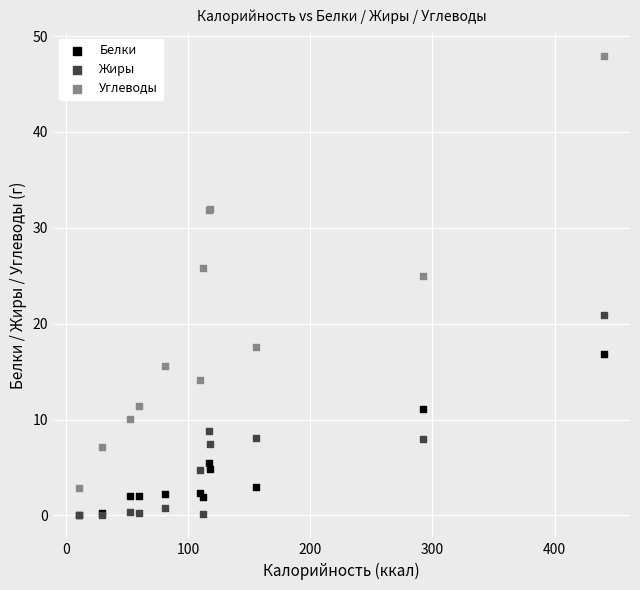

Which series has the largest Y range (max minus min)?

Углеводы